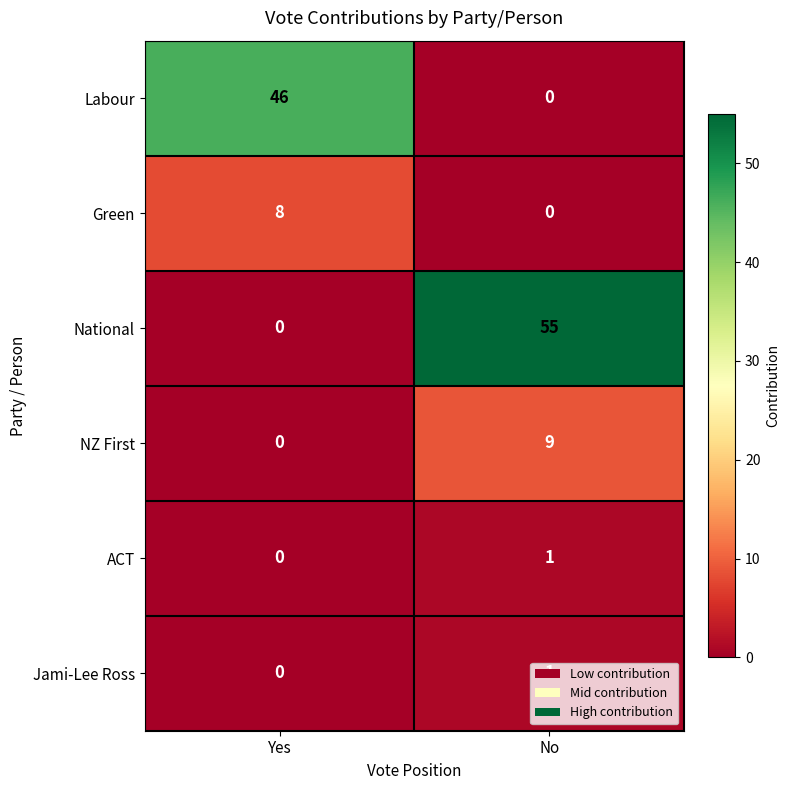

At which category is the sum across all series the highest?

No